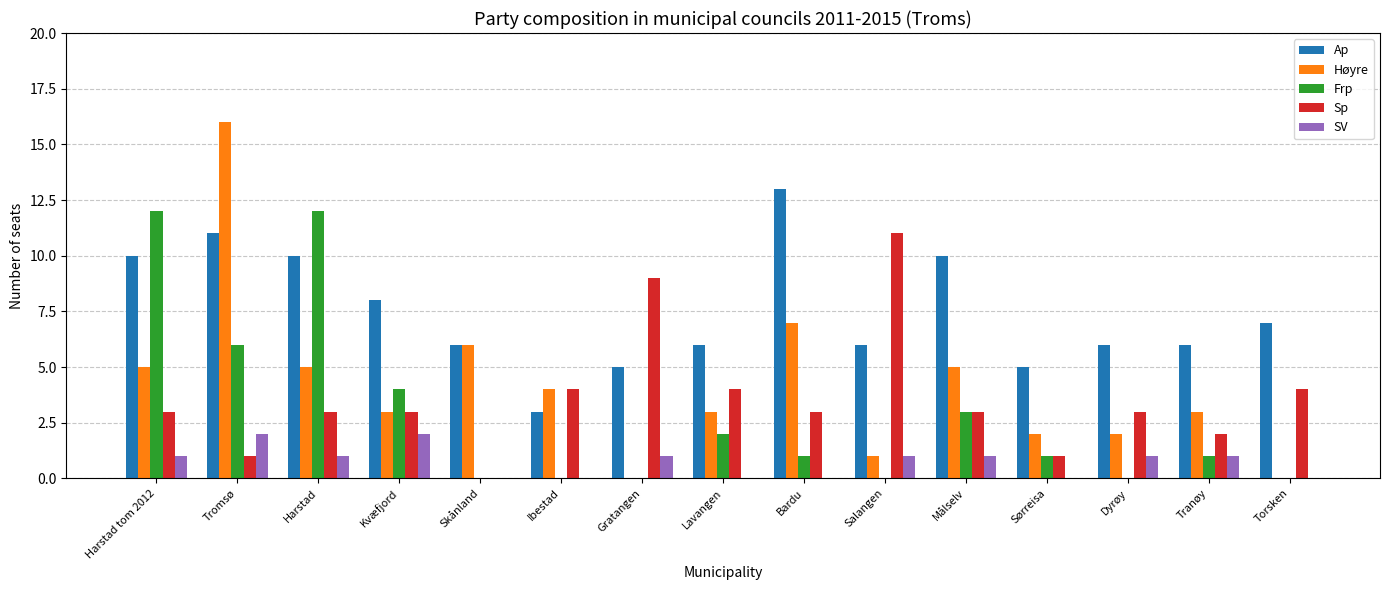

What is the sum of all Frp values?

42